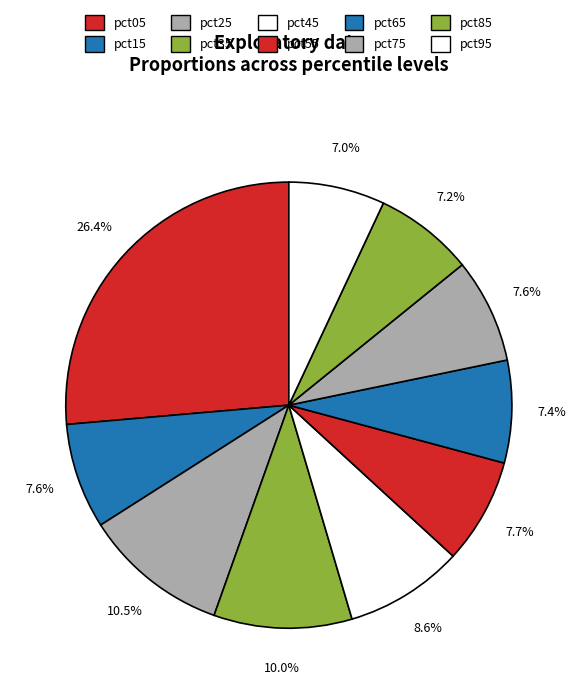

Does pct05 represent more than half of the total?

No